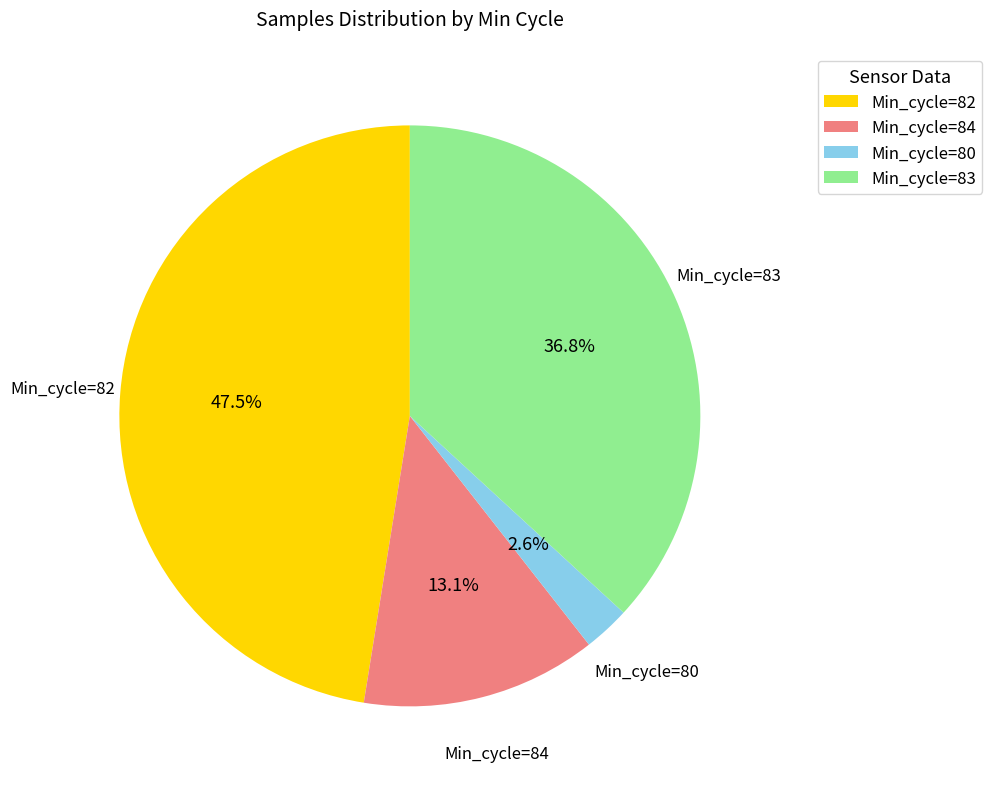

How much of the chart is everything except Min_cycle=80?

97.4%